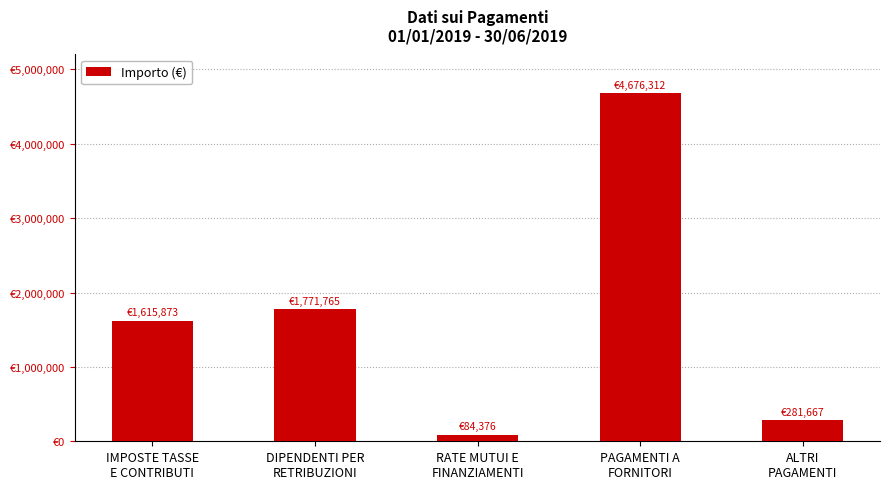

What is the label of the 1st bar from the left?

IMPOSTE TASSE
E CONTRIBUTI